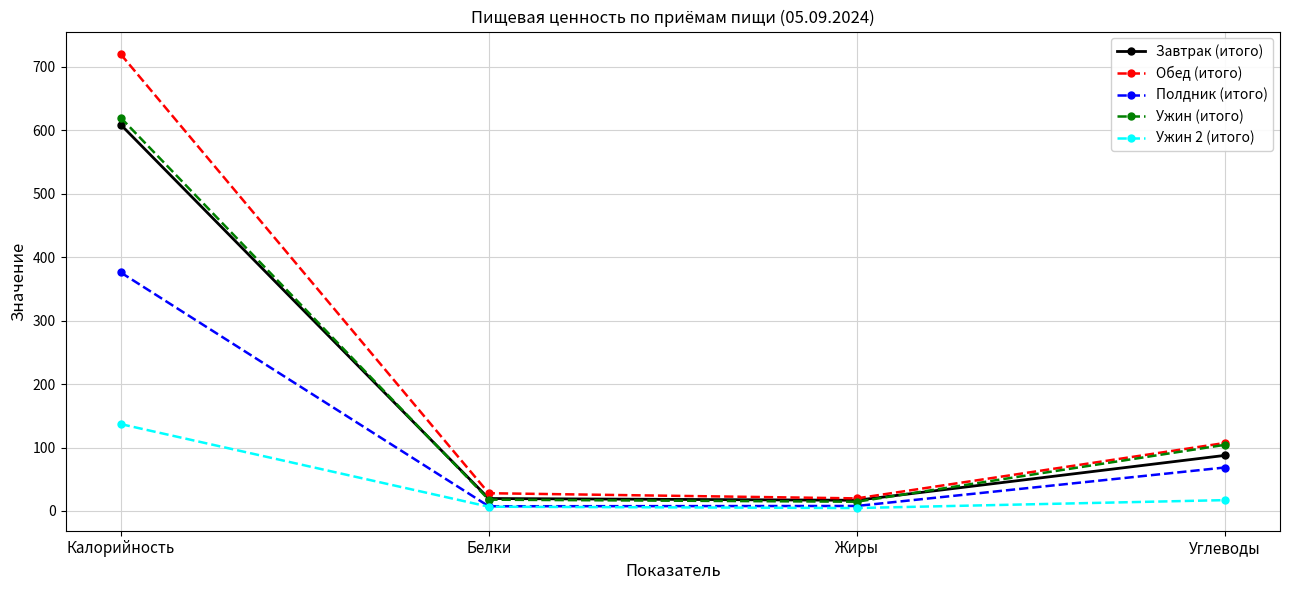

What is the value of the Завтрак (итого) point at the 3rd from the left?

16.9